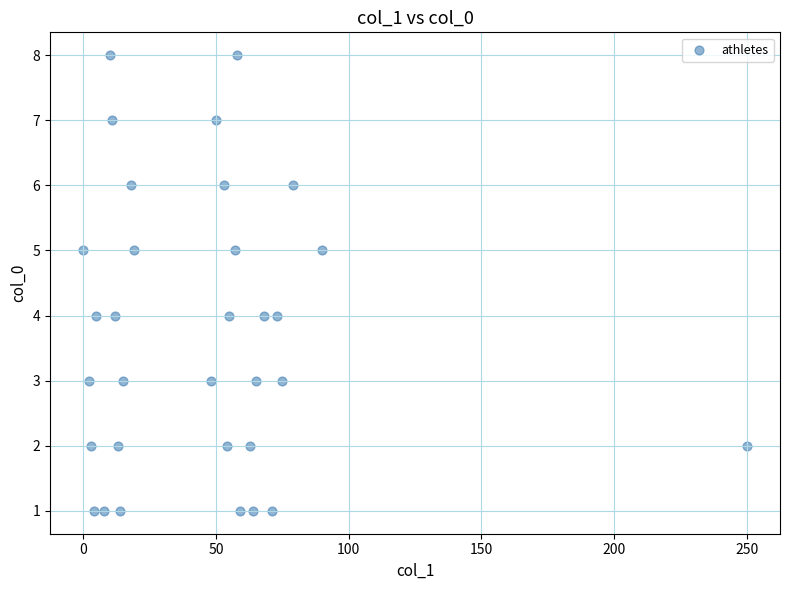

What is the range of X values (max minus min)?

250